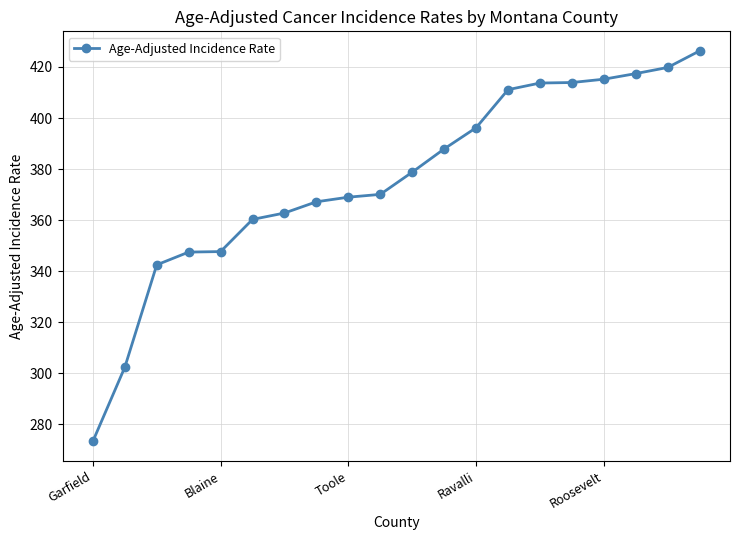

What is the smallest value displayed?

273.4